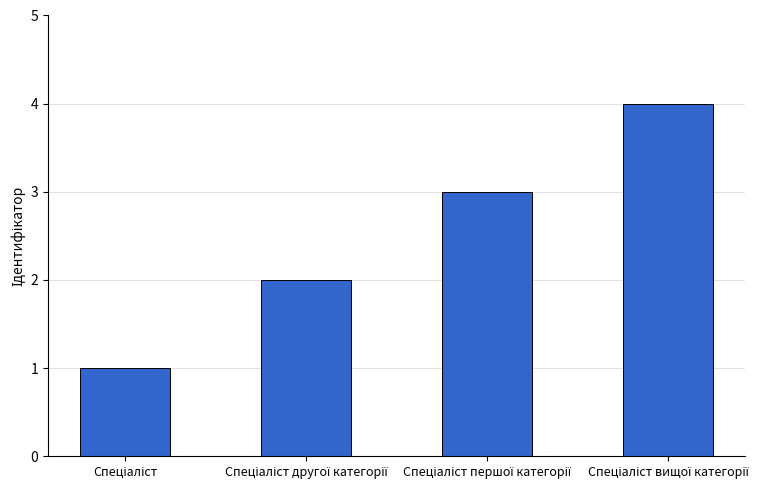

What is the difference between the maximum and minimum values?

3